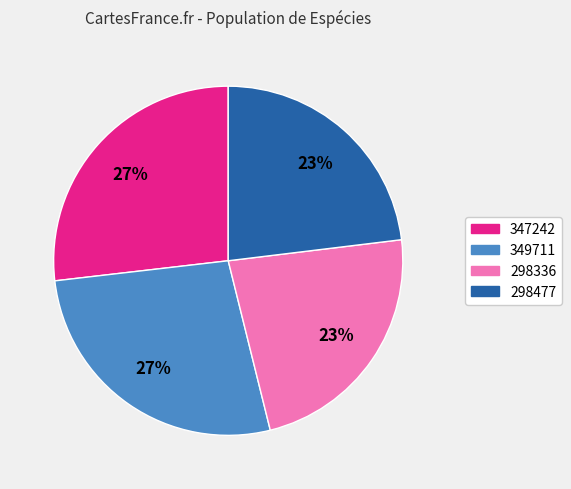

How many segments does this pie chart have?

4